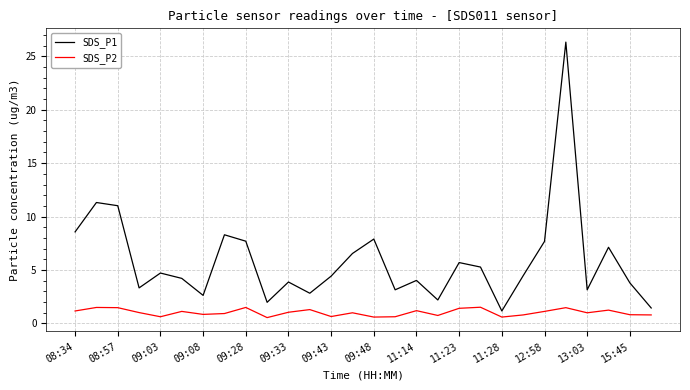

True or false: SDS_P1 and SDS_P2 cross at least once.

False